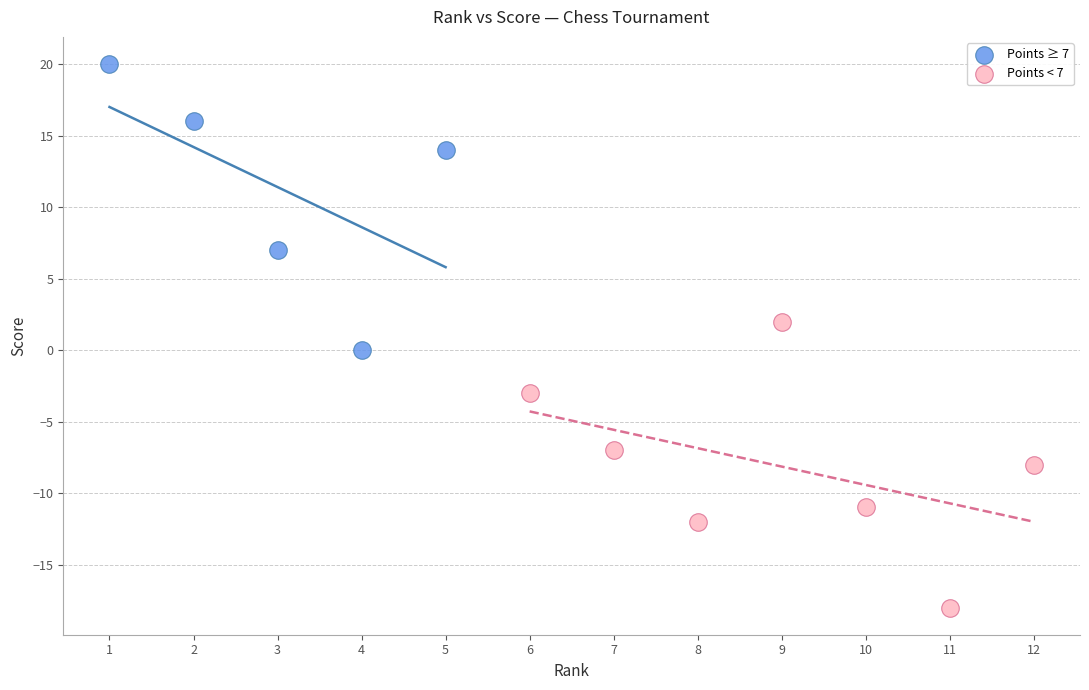

Which series reaches the minimum Y coordinate?

Points < 7